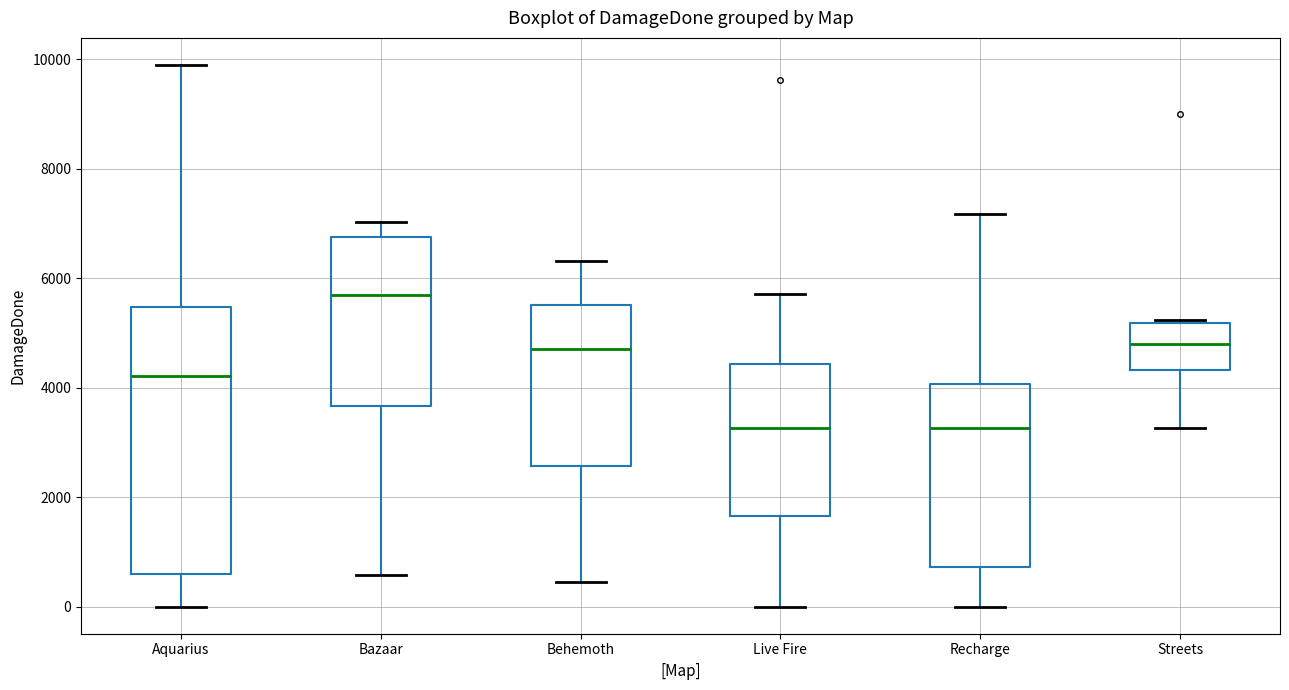

Reading left to right, read every box against the y-axis: the position of its median line, the range the box covers, and the ends of its whiskers. The values are not printed on the chart, so give them approximately, as read against the axis.

Aquarius: median 4200, box 600 to 5400, whiskers 0 to 9800
Bazaar: median 5600, box 3600 to 6800, whiskers 600 to 7000
Behemoth: median 4800, box 2600 to 5600, whiskers 400 to 6400
Live Fire: median 3200, box 1600 to 4400, whiskers 0 to 5800
Recharge: median 3200, box 800 to 4000, whiskers 0 to 7200
Streets: median 4800, box 4400 to 5200, whiskers 3200 to 5200